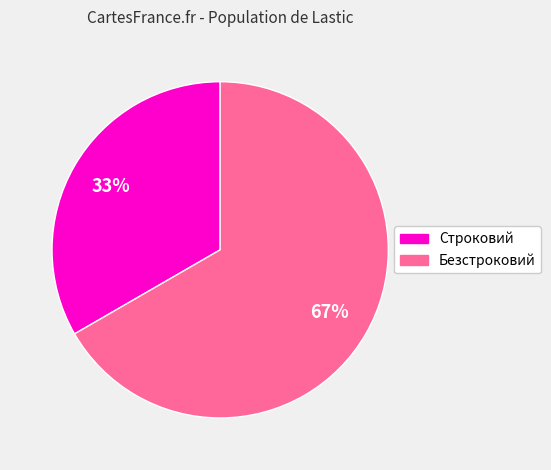

Which has a higher value, Строковий or Безстроковий?

Безстроковий